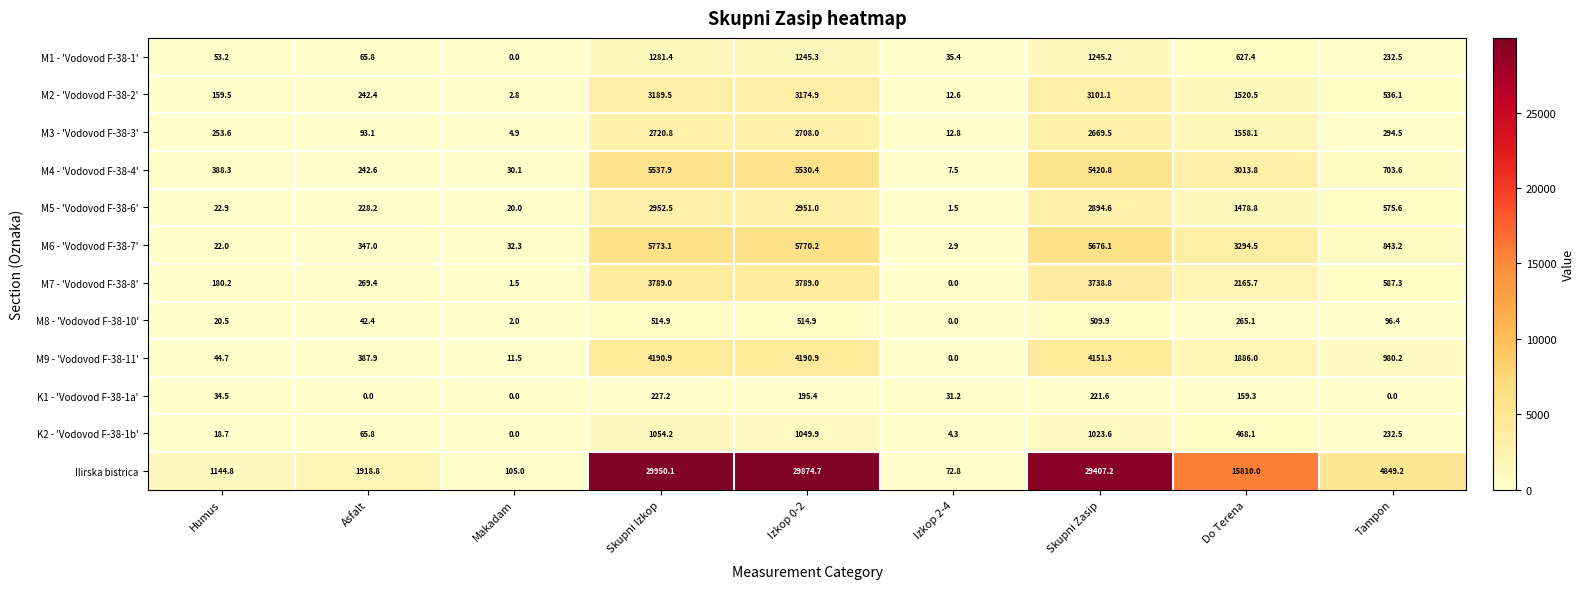

List the series in order of their peak value, highest first.

Ilirska bistrica, M6 - 'Vodovod F-38-7', M4 - 'Vodovod F-38-4', M9 - 'Vodovod F-38-11', M7 - 'Vodovod F-38-8', M2 - 'Vodovod F-38-2', M5 - 'Vodovod F-38-6', M3 - 'Vodovod F-38-3', M1 - 'Vodovod F-38-1', K2 - 'Vodovod F-38-1b', M8 - 'Vodovod F-38-10', K1 - 'Vodovod F-38-1a'